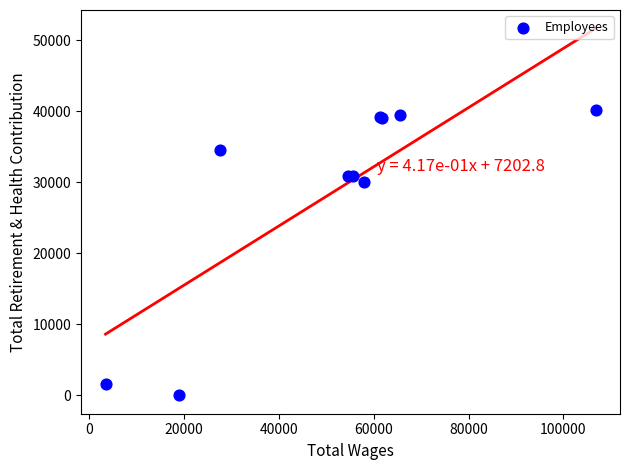

What Y value in the scatter plot is closest to 20084?

30045